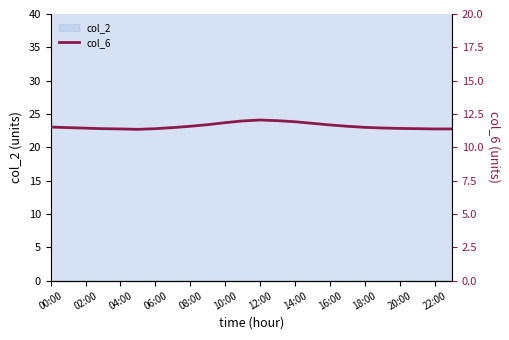

Which label corresponds to the smallest value in the chart?

10:00